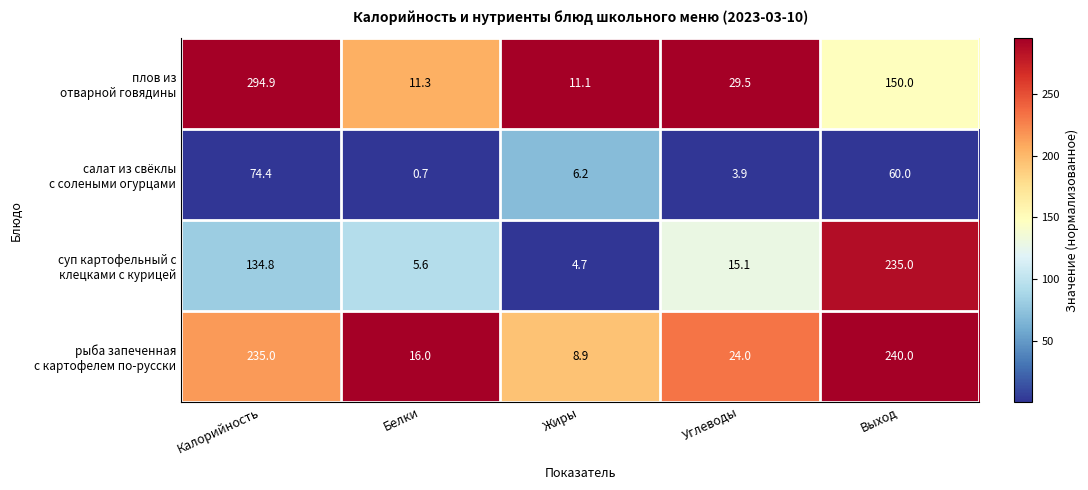

What is the total value across all series at Белки?

33.6